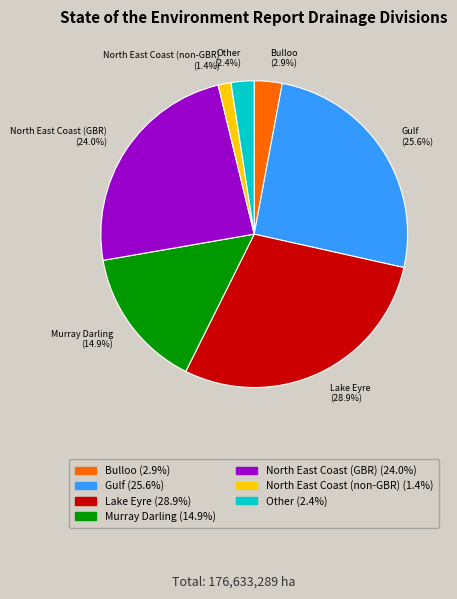

What is the total percentage of North East Coast (non-GBR) and Murray Darling?

16.3%